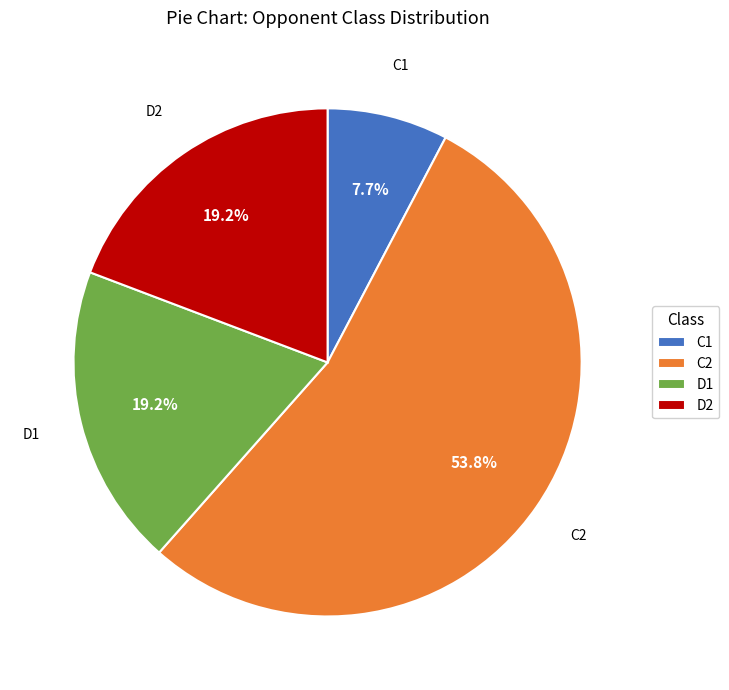

What percentage is the D1 slice, to the nearest percent?

19%